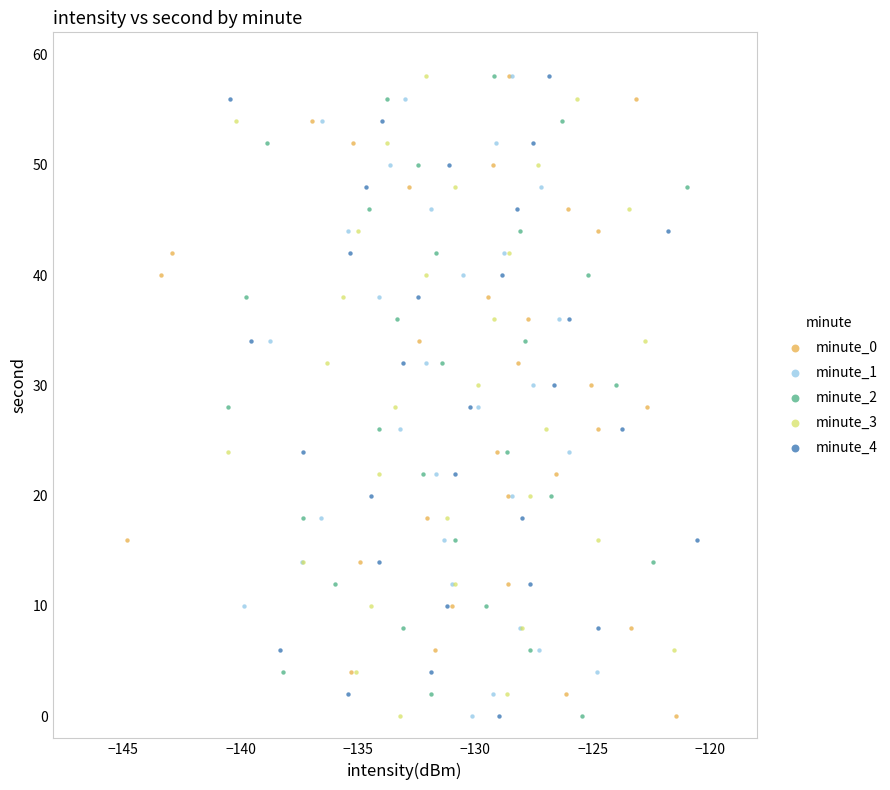

What are all the series names shown in the legend?

minute_0, minute_1, minute_2, minute_3, minute_4